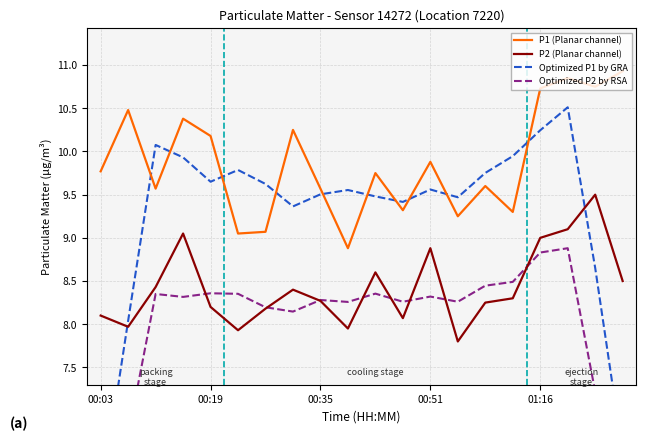

Reading left to right, what are all the values shown in this chart?

P1 (Planar channel): 9.8	10.5	9.6	10.4	10.2	9.1	9.1	10.2	9.6	8.9	9.8	9.3	9.9	9.2	9.6	9.3	10.7	10.8	10.8	10.9
P2 (Planar channel): 8.1	8.0	8.4	9.1	8.2	7.9	8.2	8.4	8.3	8.0	8.6	8.1	8.9	7.8	8.2	8.3	9.0	9.1	9.5	8.5
Optimized P1 by GRA: 6.0	8.0	10.1	9.9	9.7	9.8	9.6	9.4	9.5	9.6	9.5	9.4	9.6	9.5	9.8	9.9	10.2	10.5	8.7	6.5
Optimized P2 by RSA: 4.9	6.7	8.4	8.3	8.4	8.4	8.2	8.1	8.3	8.3	8.4	8.3	8.3	8.3	8.4	8.5	8.8	8.9	7.2	5.4